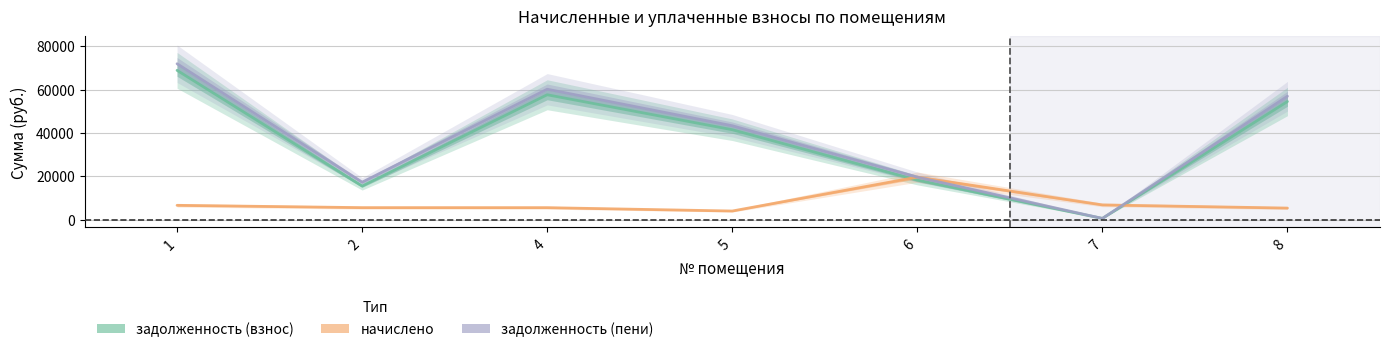

Reading left to right, extract all data points from this chart.

задолженность (взнос): 68897.1	15522.3	57633.8	41500.5	18242.1	566.8	54520.1
начислено: 6616.2	5544.4	5534.6	3985.3	19628.2	6801.4	5339.8
задолженность (пени): 71941.9	17294.9	60180.8	43334.5	19628.2	566.8	56959.6